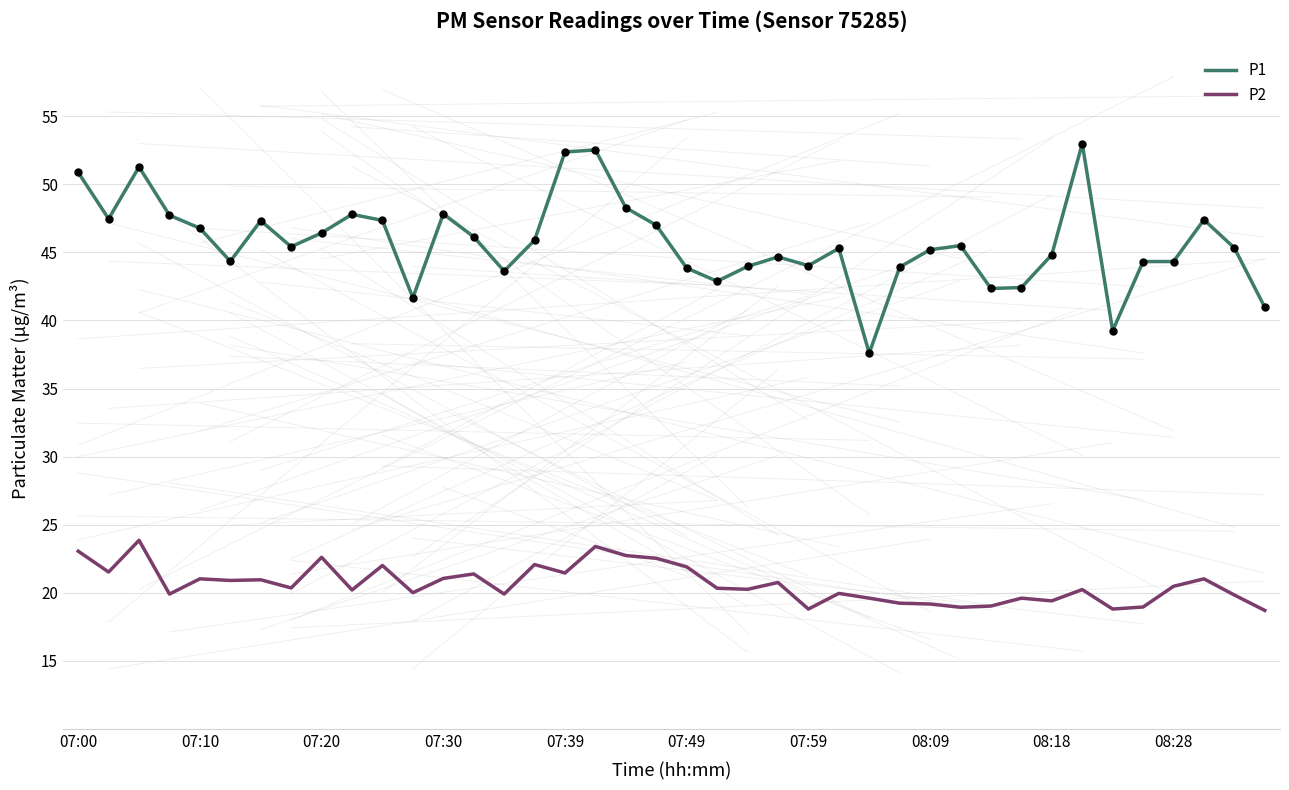

Which series has the widest spread of values?

P1